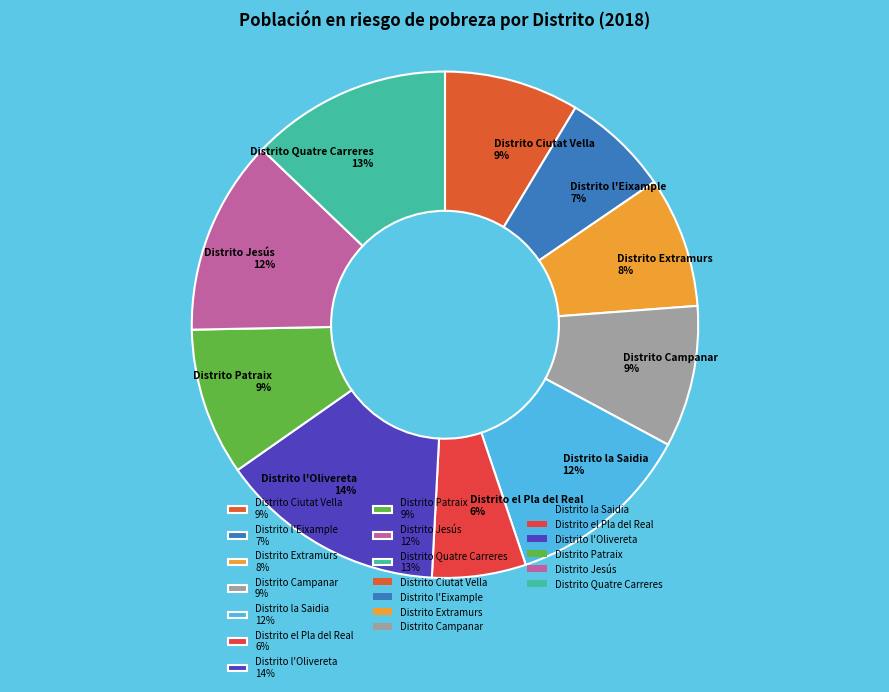

Does any single category account for the majority?

No